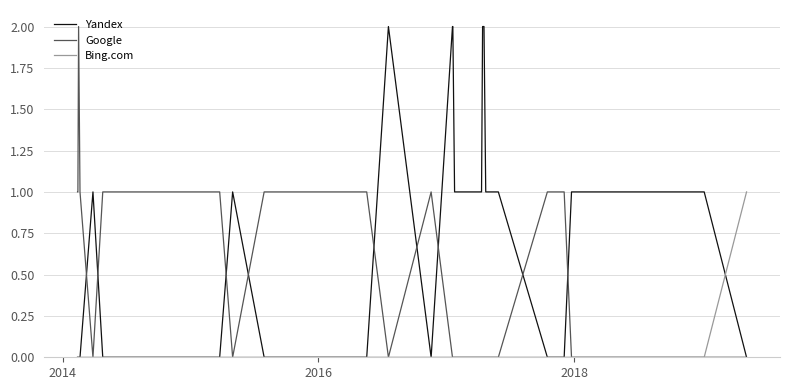

List the series in order of their overall mean, highest first.

Yandex, Google, Bing.com